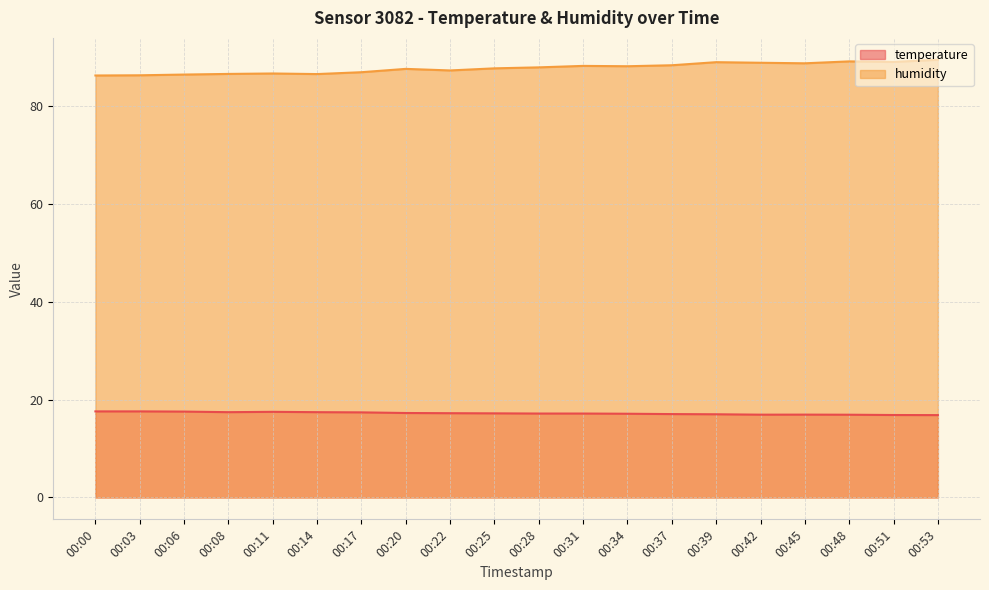

Between 00:45 and 00:51, which series saw the biggest shift?

humidity